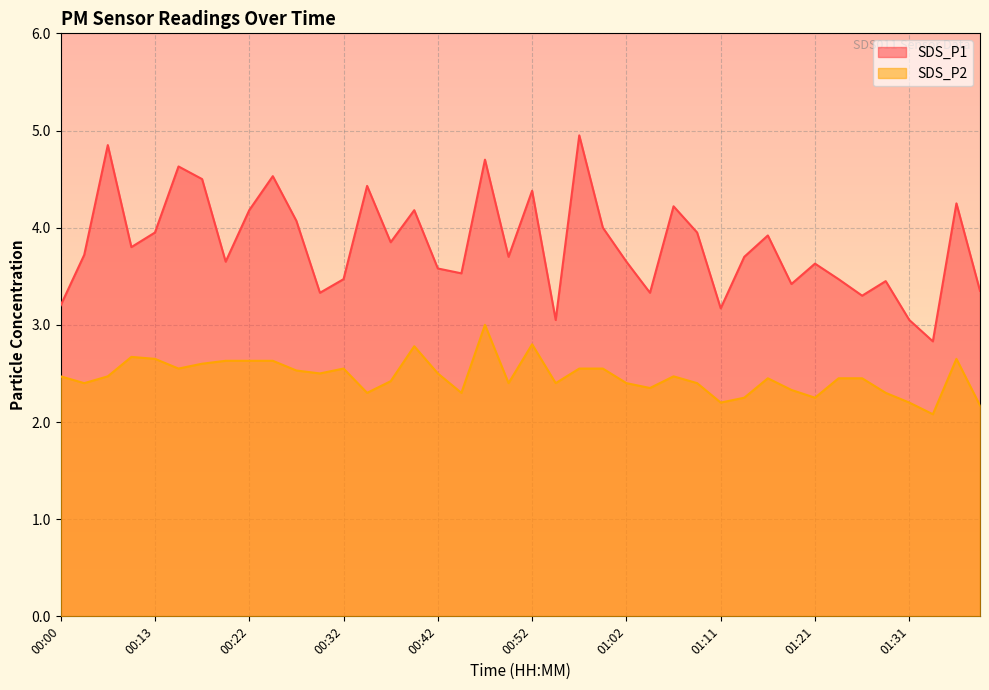

What is the difference between the second highest and minimum values in the SDS_P1 series?

2.0